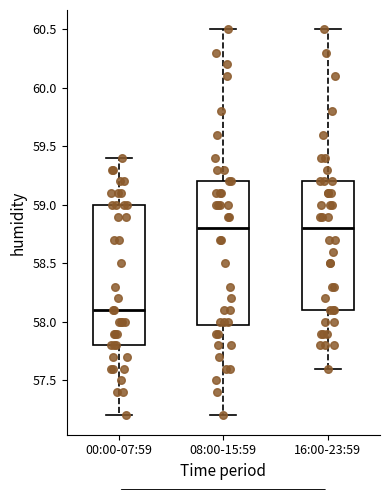

Reading left to right, transcribe this box plot: for each box, give where its median line is, the range the box spans, and where its two whiskers end, as read against the y-axis. The values are not printed on the chart, so give them approximately, as read against the axis.

00:00-07:59: median 58.1, box 57.8 to 59.0, whiskers 57.2 to 59.4
08:00-15:59: median 58.8, box 58.0 to 59.2, whiskers 57.2 to 60.5
16:00-23:59: median 58.8, box 58.1 to 59.2, whiskers 57.6 to 60.5